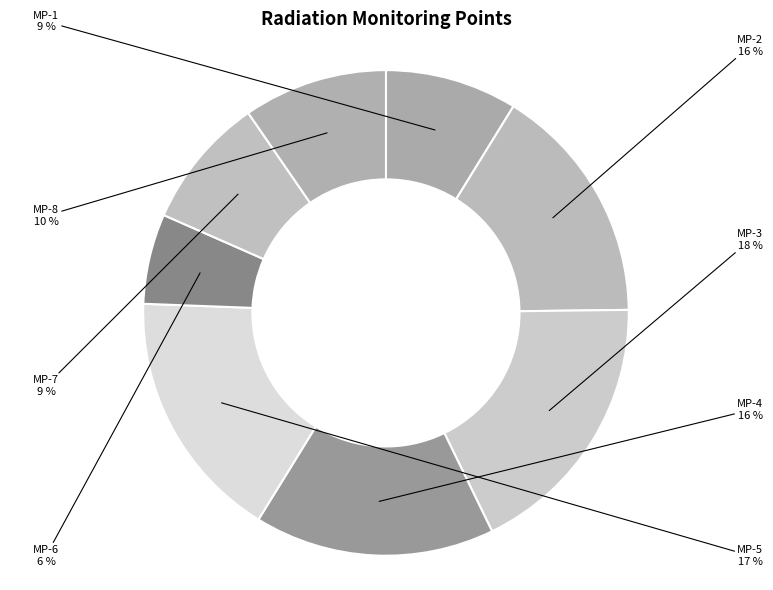

The MP-2 slice represents 30% of the pie. True or false?

False